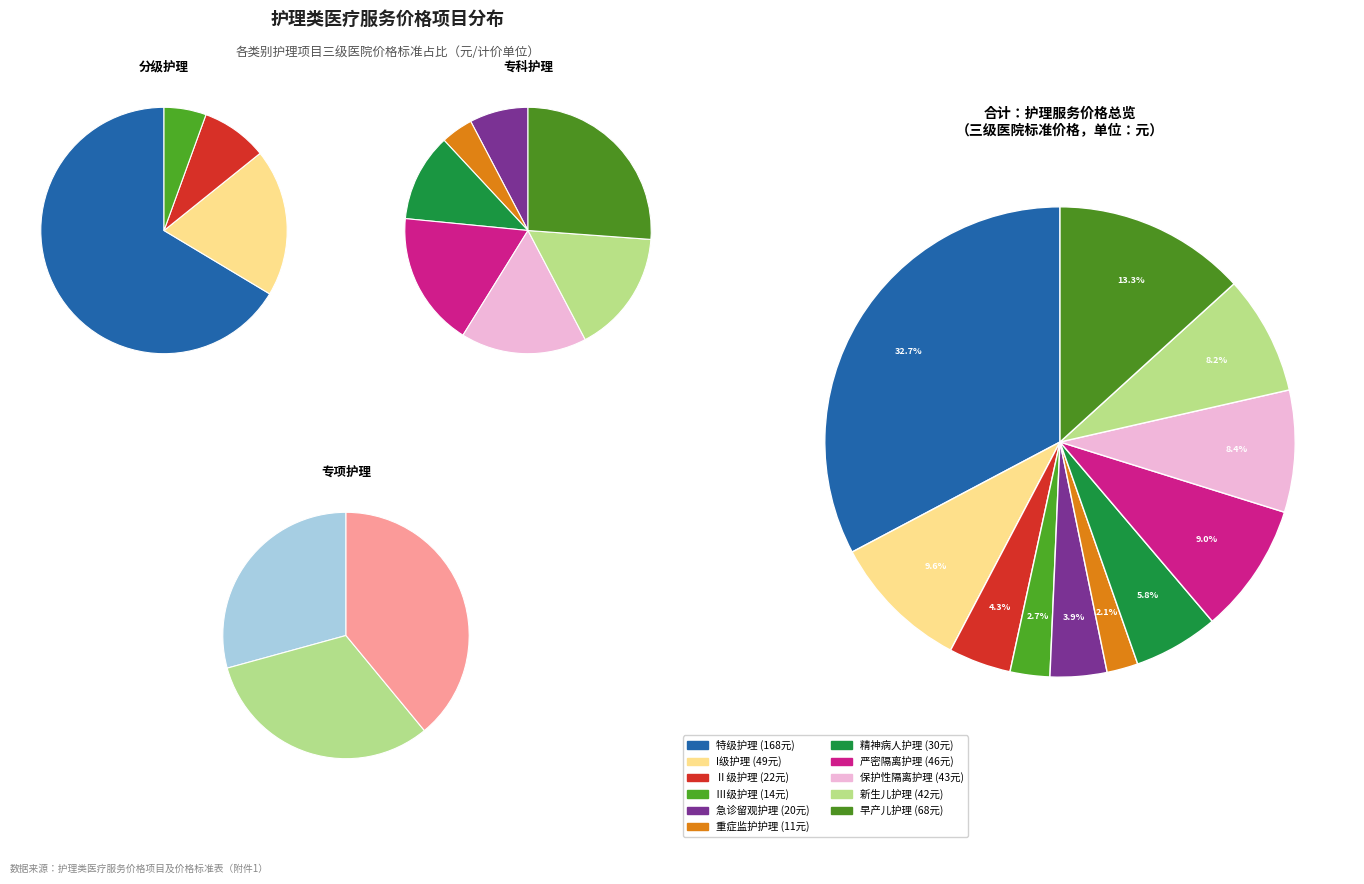

What percentage is NOT represented by 急诊留观护理?

96.1%